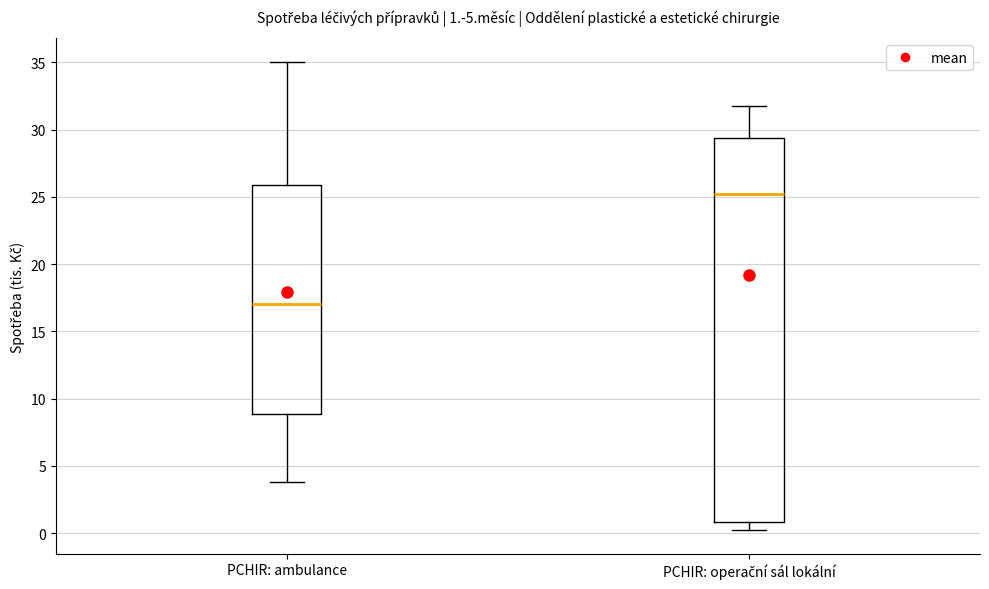

Which box is the tallest, from its lower edge to its upper edge?

PCHIR: operační sál lokální